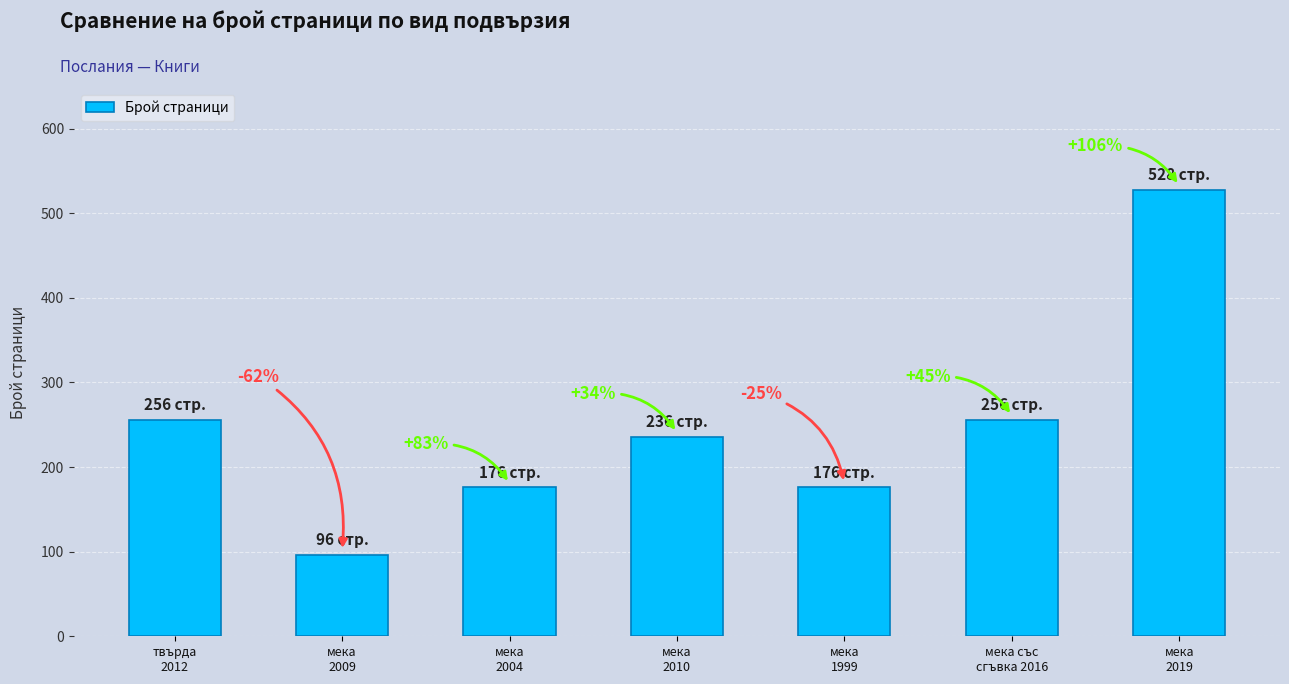

Reading right to left, transcribe all the data shown in this chart.

мека
2019=528	мека със
сгъвка 2016=256	мека
1999=176	мека
2010=236	мека
2004=176	мека
2009=96	твърда
2012=256